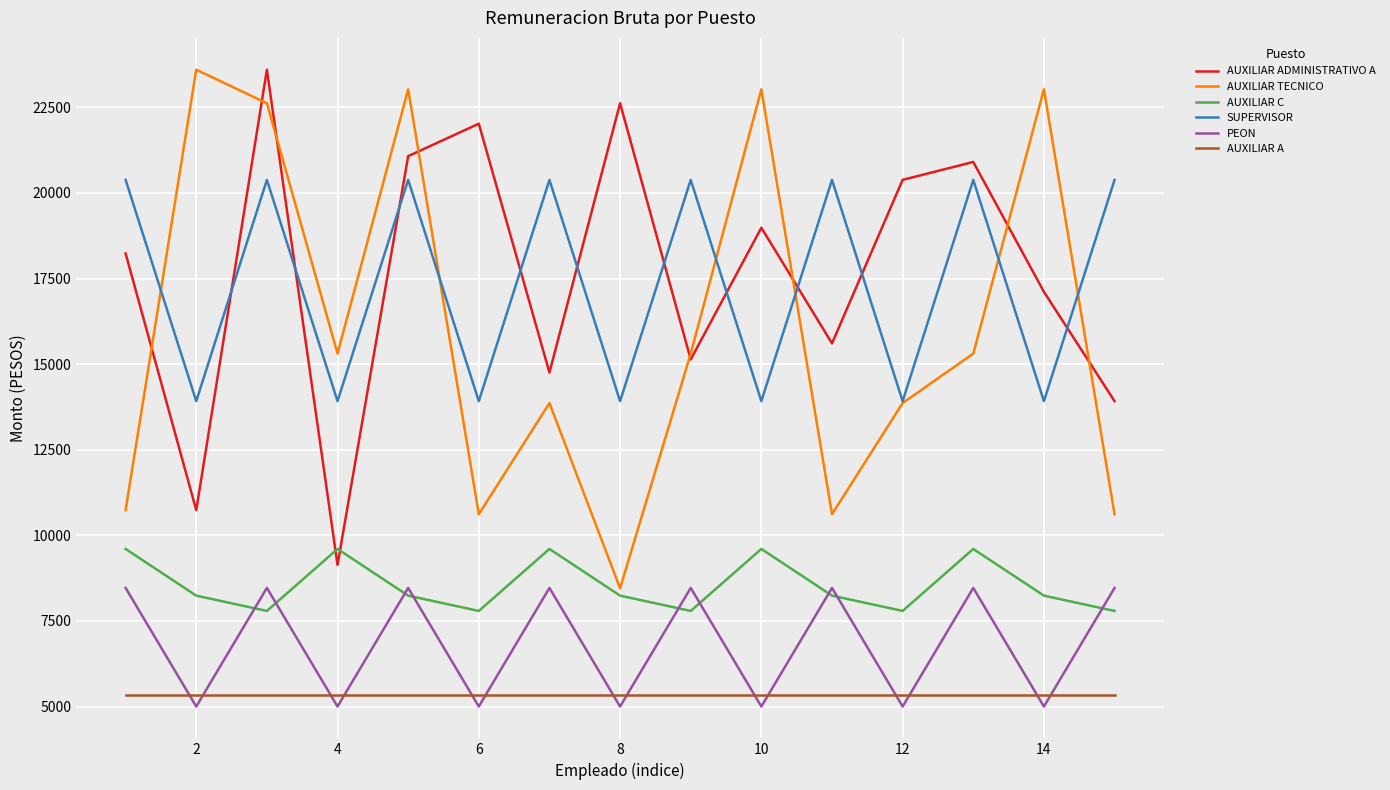

What is the minimum value shown in the chart?

5000.0